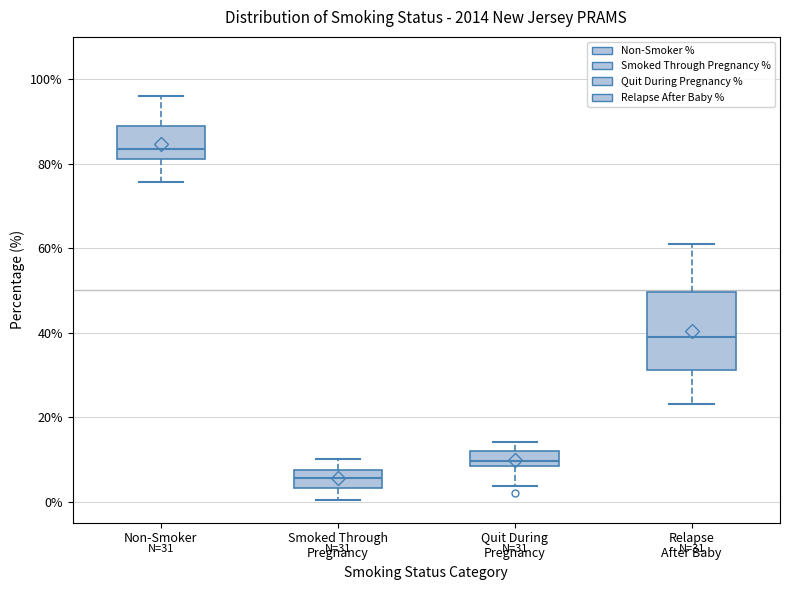

Which box is the tallest, from its lower edge to its upper edge?

Relapse After Baby